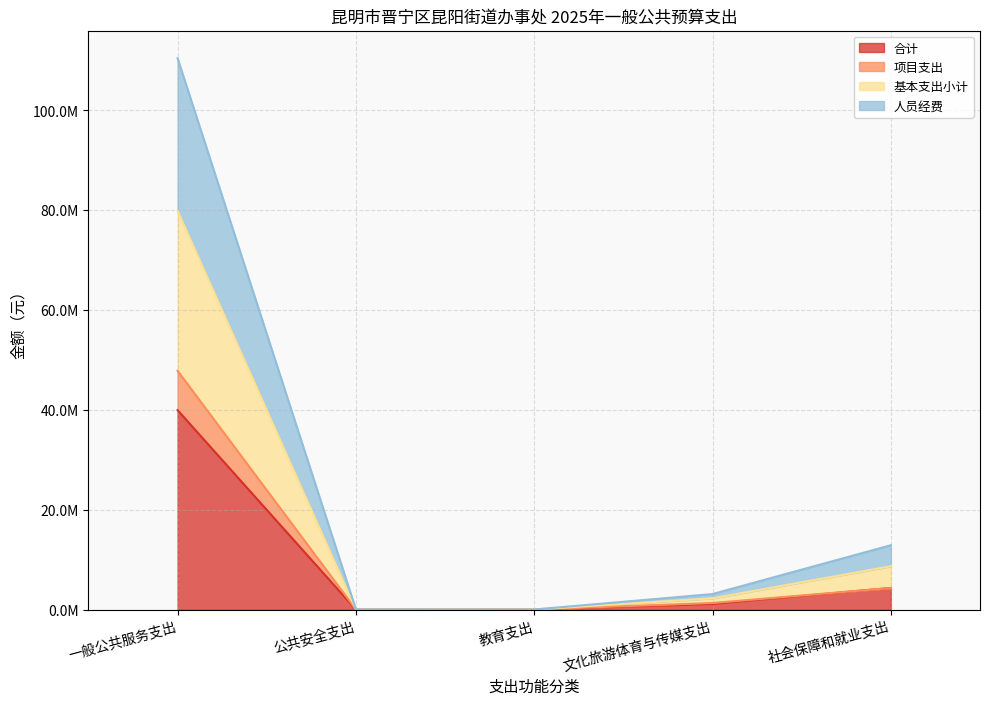

True or false: 合计 and 项目支出 intersect in this chart.

False